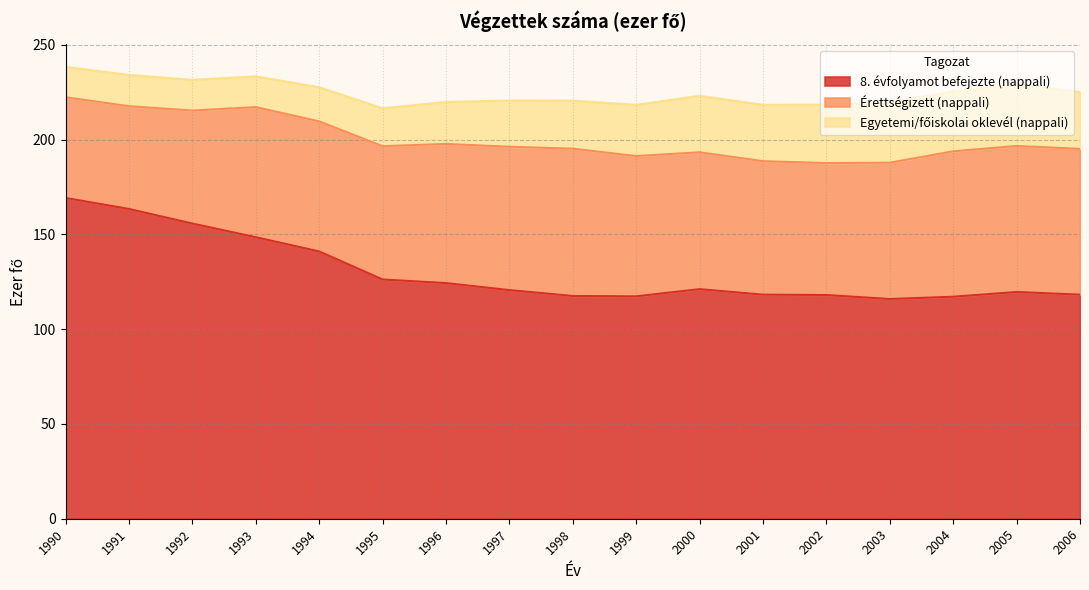

At which category does the chart reach its peak across all series?

1990